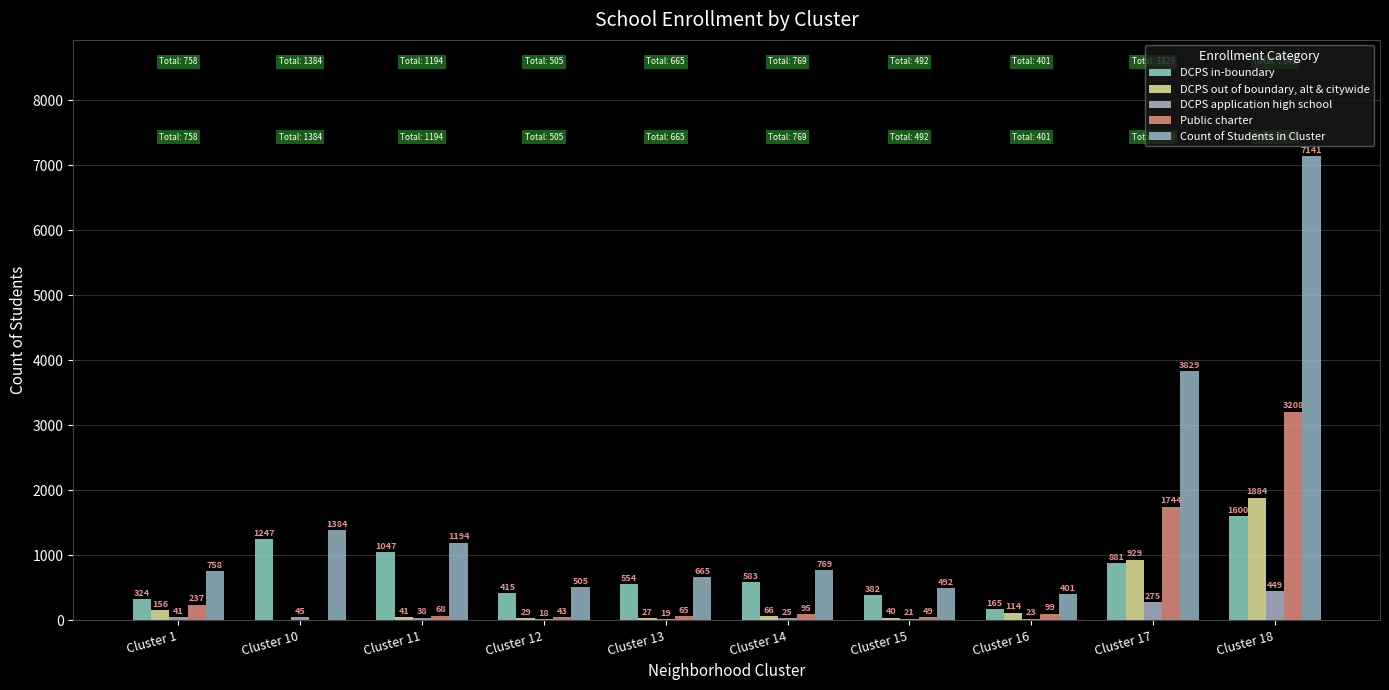

What is the minimum value for Count of Students in Cluster?

401